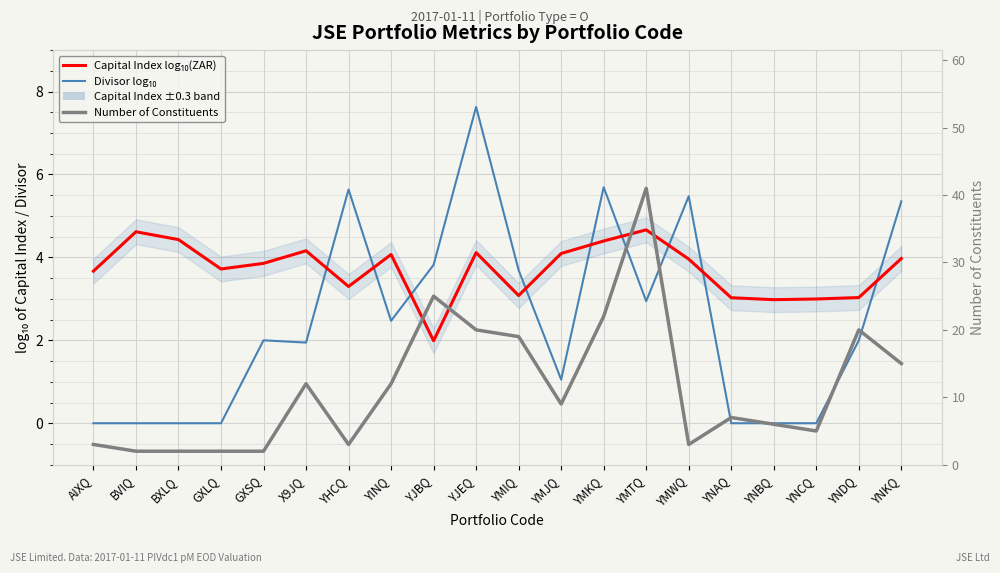

True or false: Divisor log₁₀ and Capital Index log₁₀(ZAR) intersect in this chart.

True